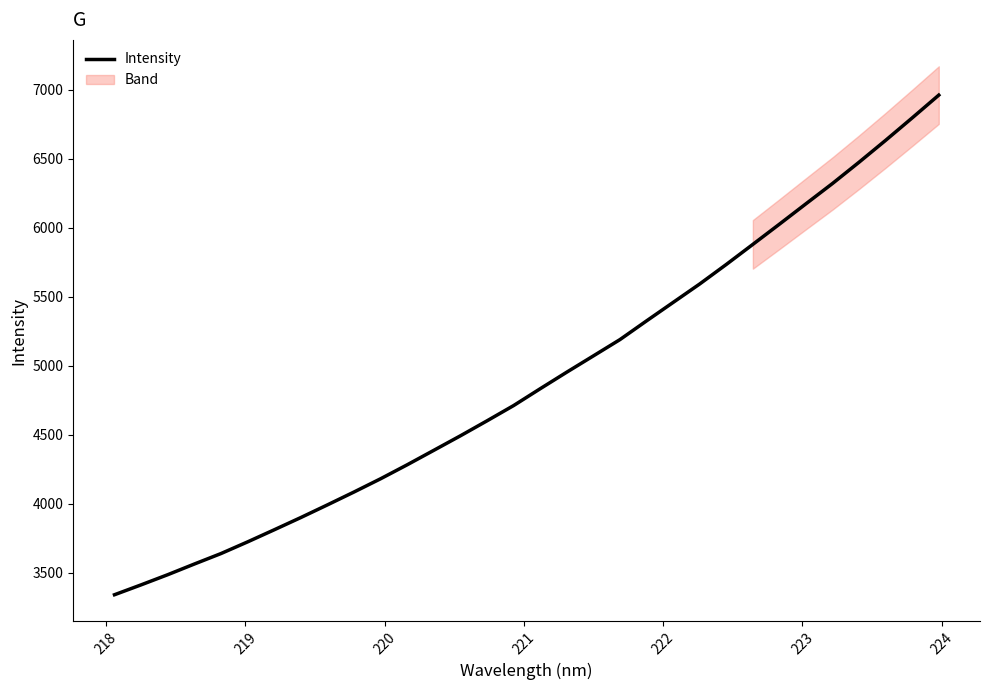

Is this an area chart (filled region under the line)?

No